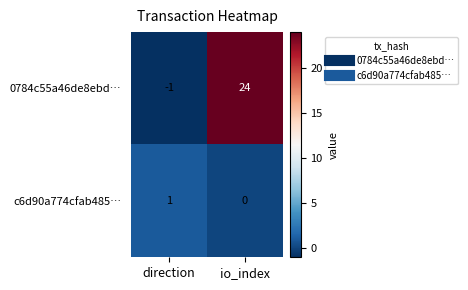

What is the average value of the 0784c55a46de8ebd… series?

12